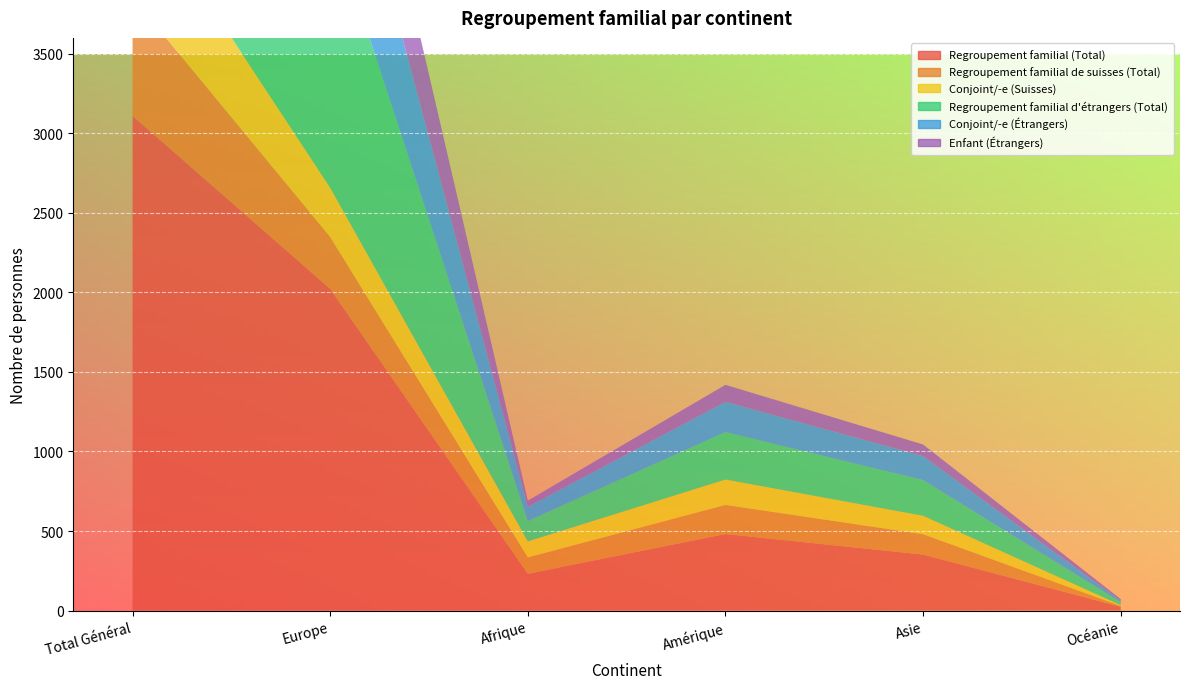

Reading left to right, what are all the values shown in this chart?

Regroupement familial (Total): 3110	2022	231	481	352	24
Regroupement familial de suisses (Total): 745	326	103	183	128	5
Conjoint/-e (Suisses): 692	310	101	160	116	5
Regroupement familial d'étrangers (Total): 2365	1696	128	298	224	19
Conjoint/-e (Étrangers): 1384	944	89	190	151	10
Enfant (Étrangers): 976	748	39	107	73	9